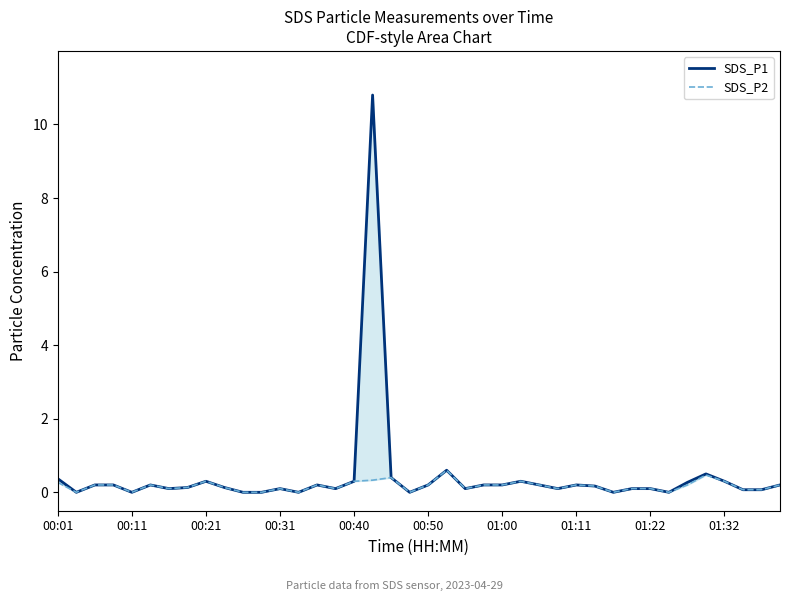

True or false: SDS_P1 and SDS_P2 cross at least once.

False